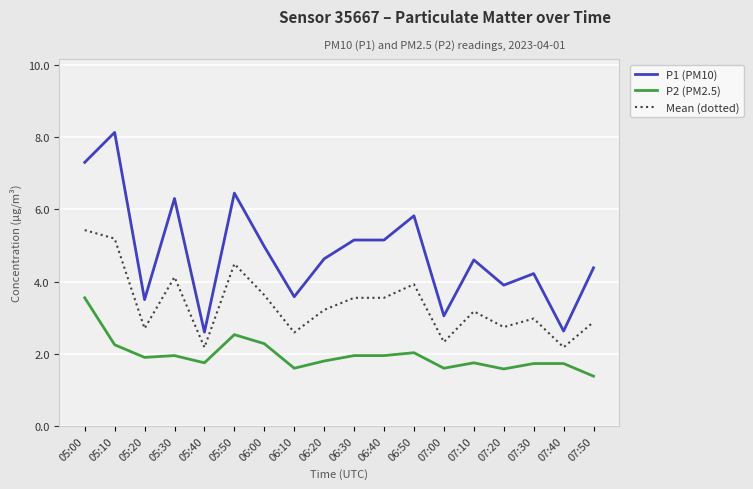

Rank the series by their maximum value, from highest to lowest.

P1 (PM10), Mean (dotted), P2 (PM2.5)